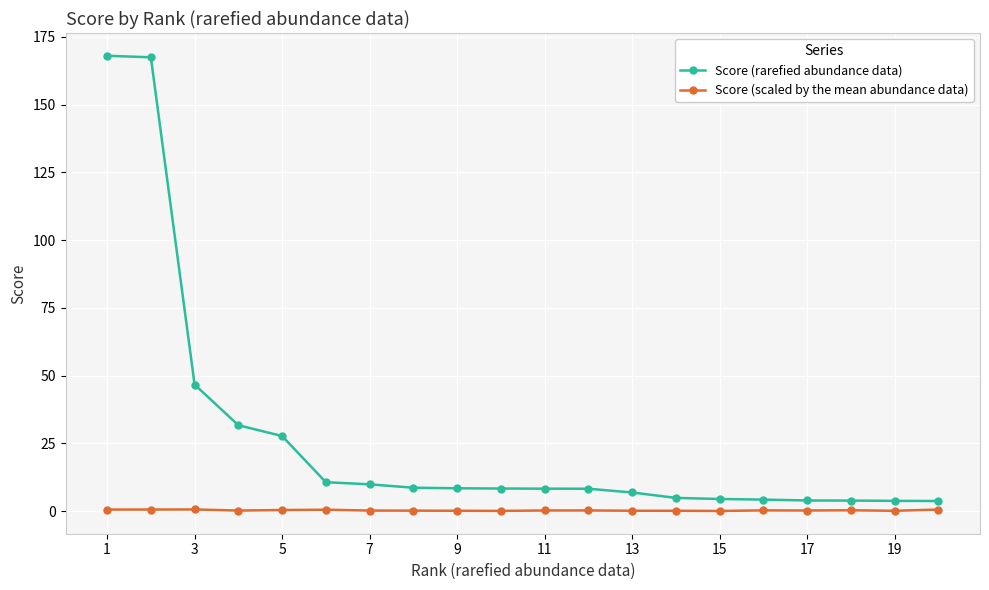

What is the highest value of the Score (rarefied abundance data) series?

168.0